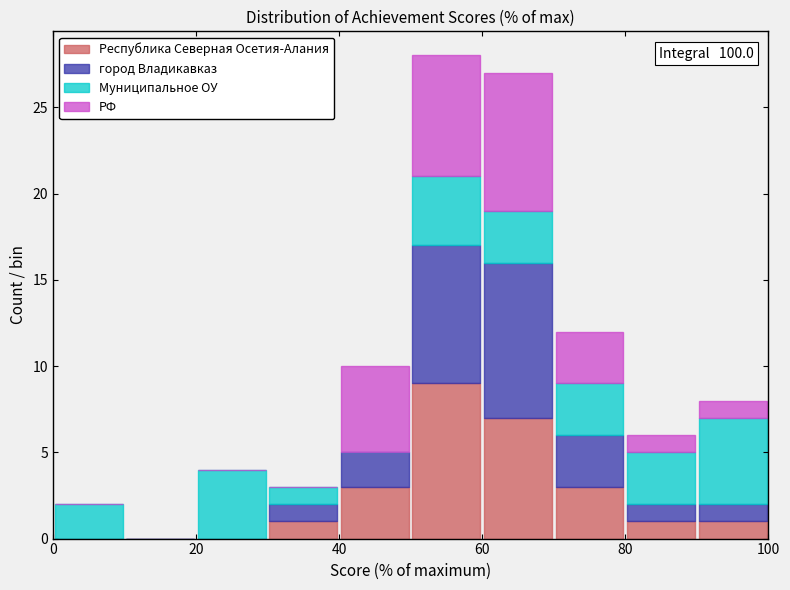

Which range on the x-axis has the tallest stacked bar (by total height)?

50 to 60